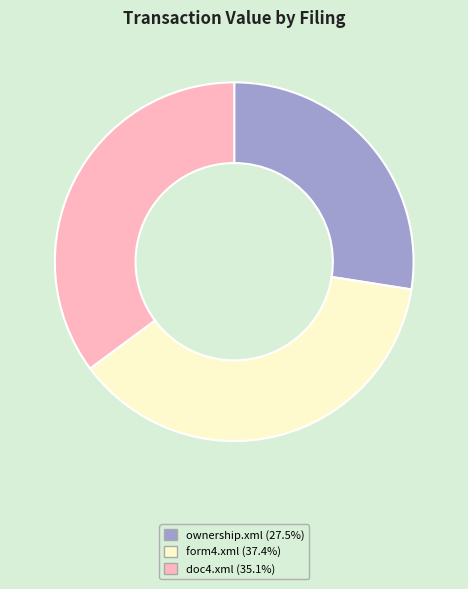

Which has a higher value, form4.xml or doc4.xml?

form4.xml